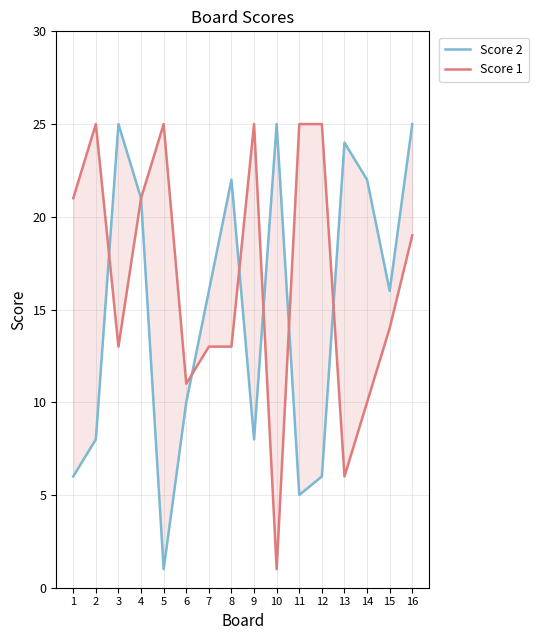

How many data points does each series have?

16